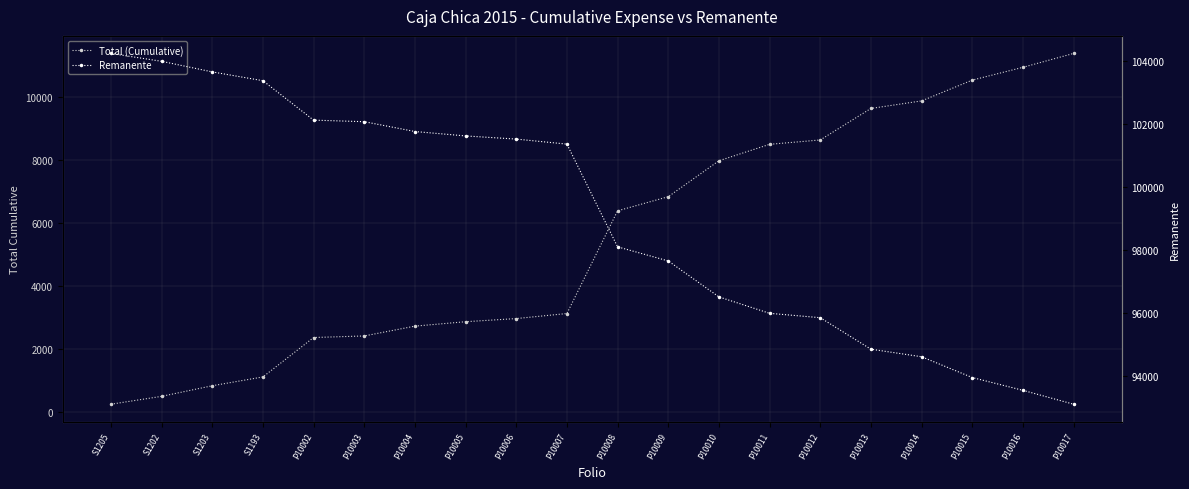

True or false: Total (Cumulative) and Remanente intersect in this chart.

False